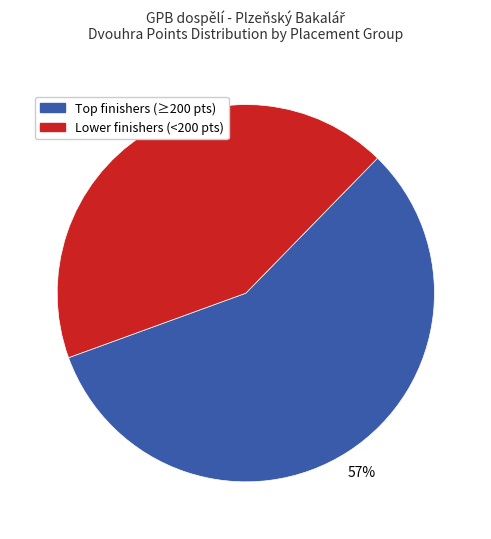

To the nearest percent, what is the average slice percentage?

50%